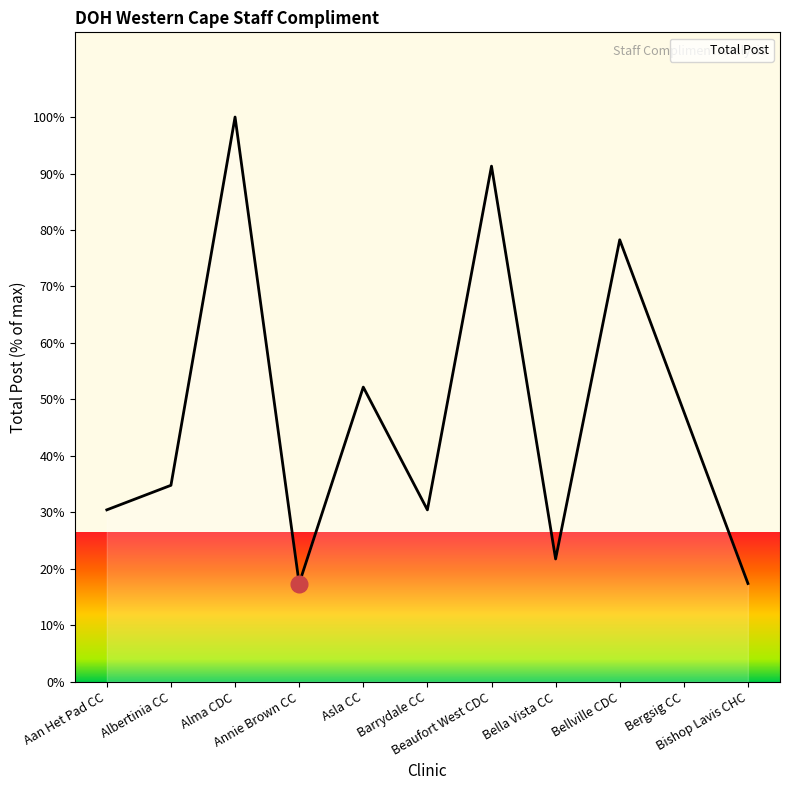

What is the greatest value displayed?

100.0